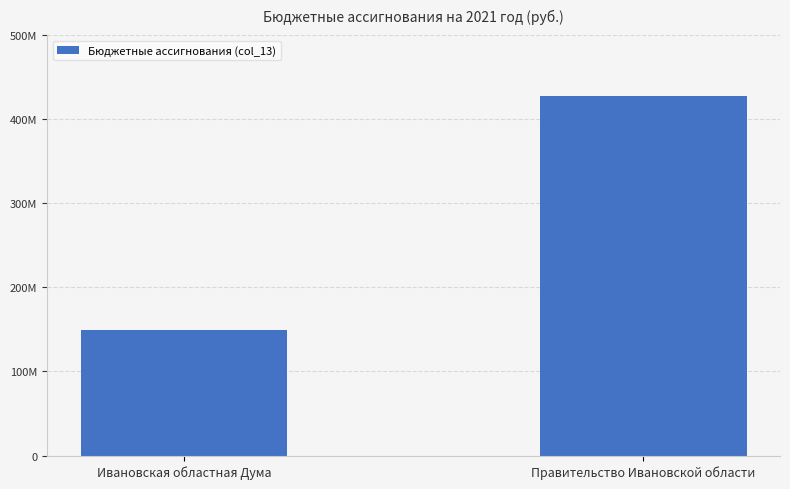

At which category does the chart reach its minimum across all series?

Ивановская областная Дума